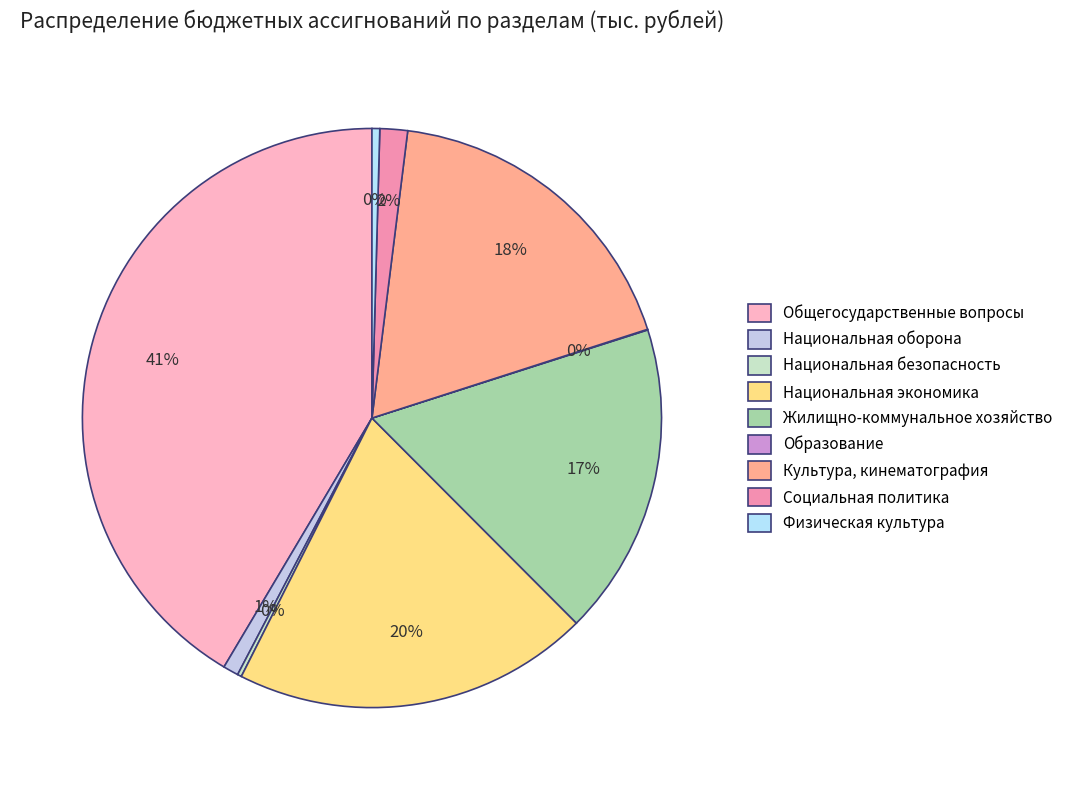

What portion of the pie excludes Национальная оборона?

99.1%